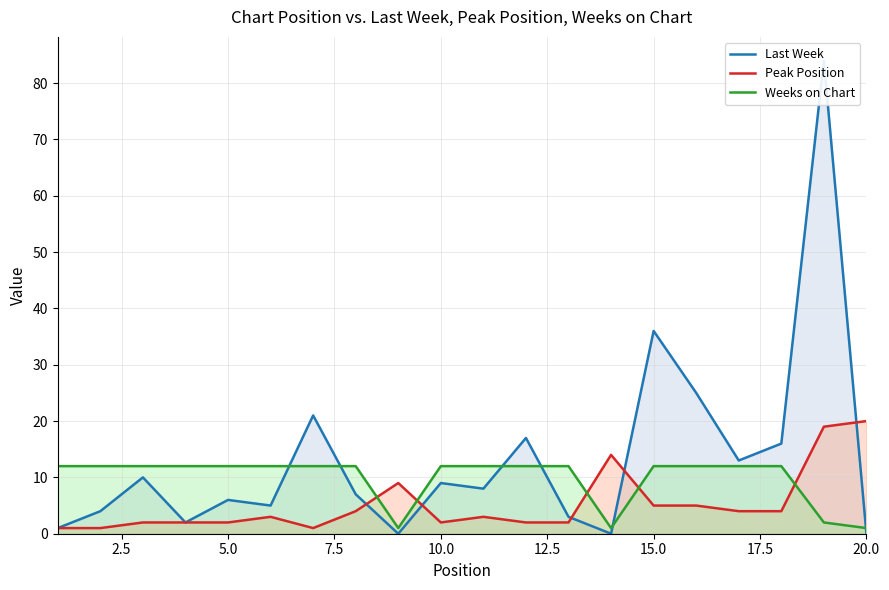

What is the lowest value of the Weeks on Chart series?

1